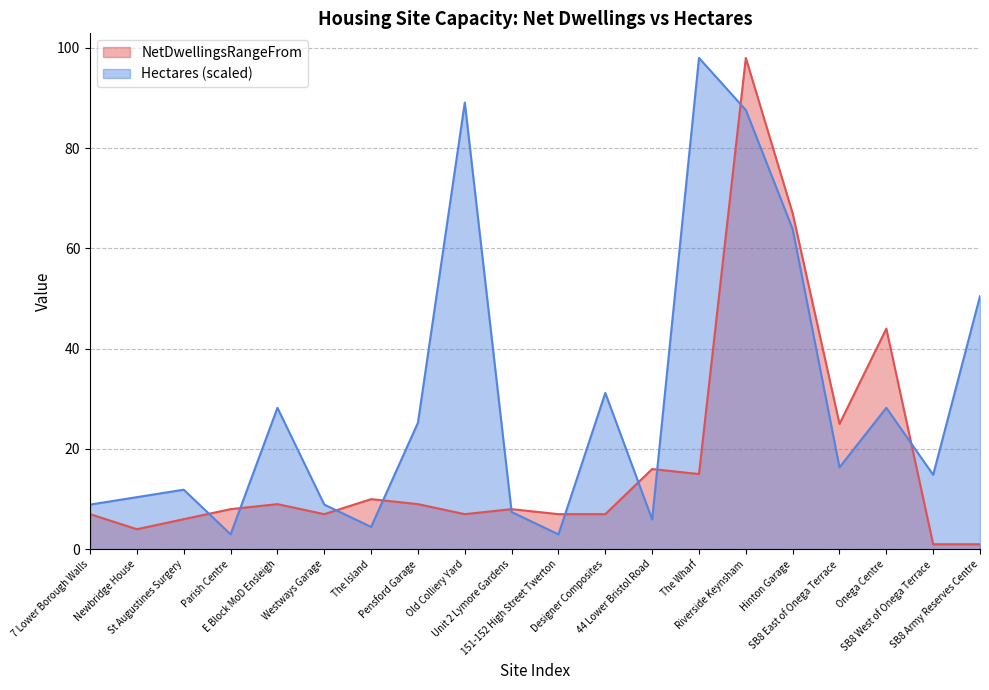

What is the sum of all Hectares values?

596.9